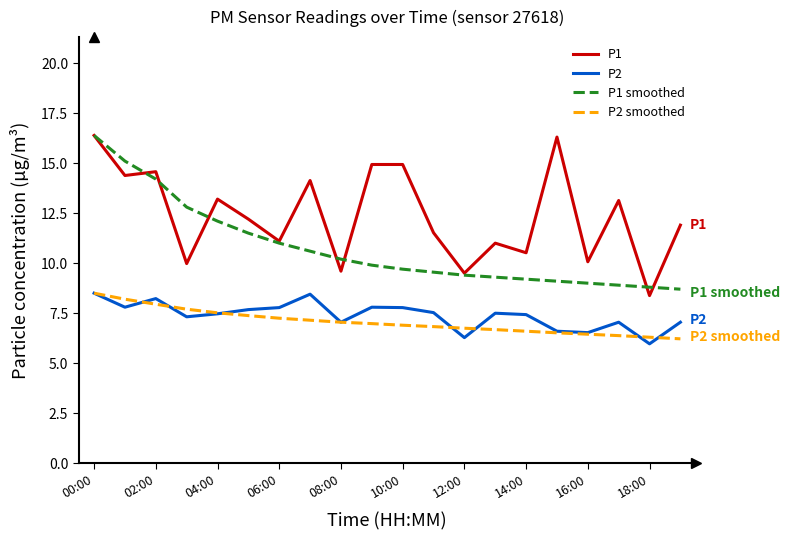

Which series has the largest total across all categories?

P1